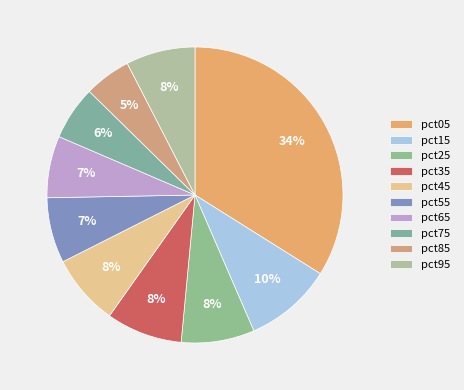

Is pct75 the majority of the pie?

No